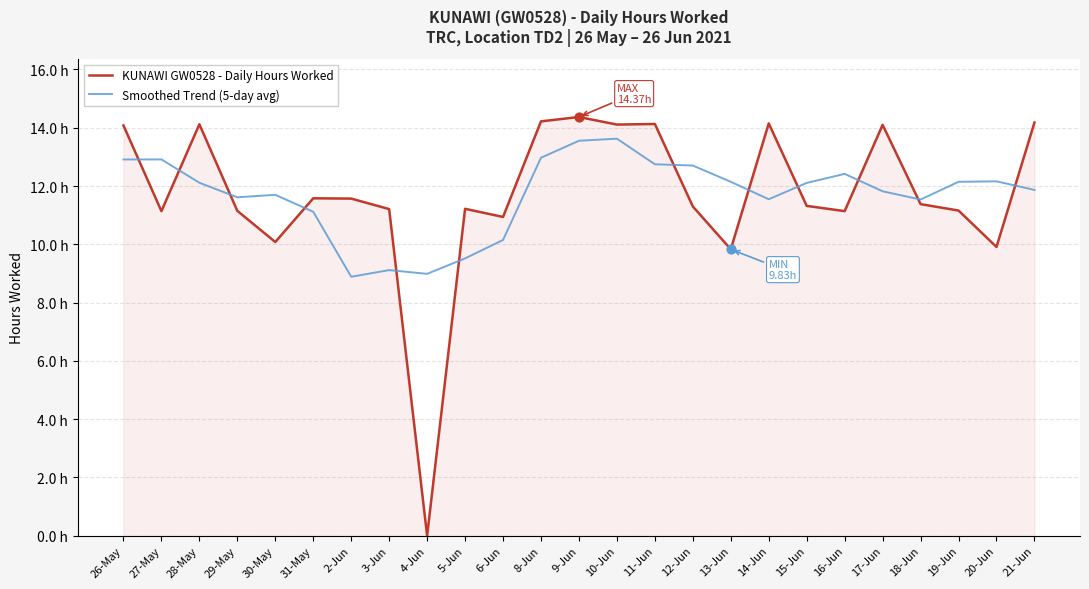

At which category is the sum across all series the highest?

9-Jun